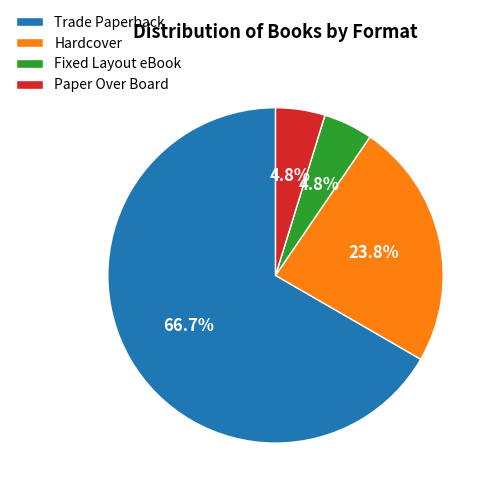

Count the number of slices in the pie.

4